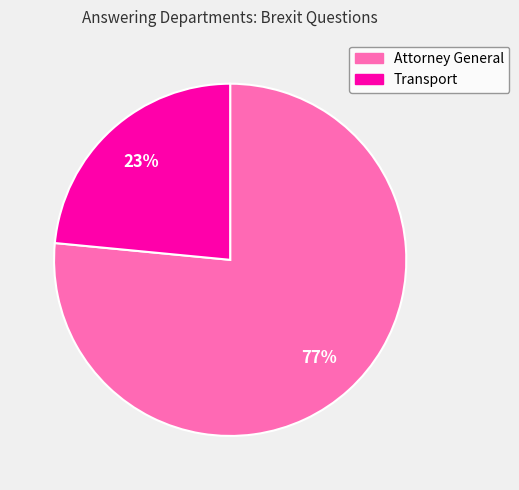

Approximately how many times larger is the value at Transport compared to Attorney General?

0.3